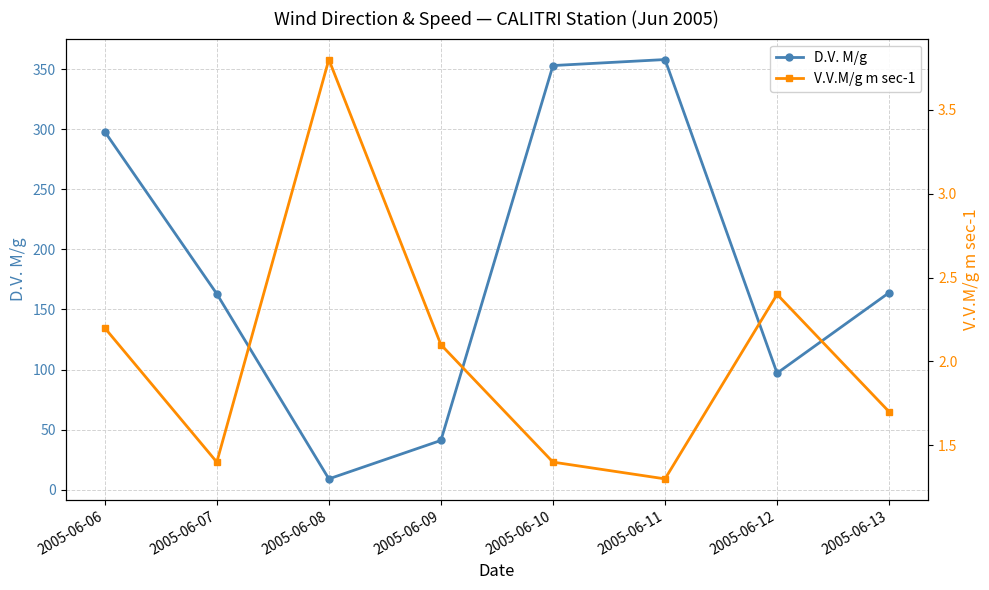

True or false: V.V.M/g m sec-1 and D.V. M/g intersect in this chart.

False